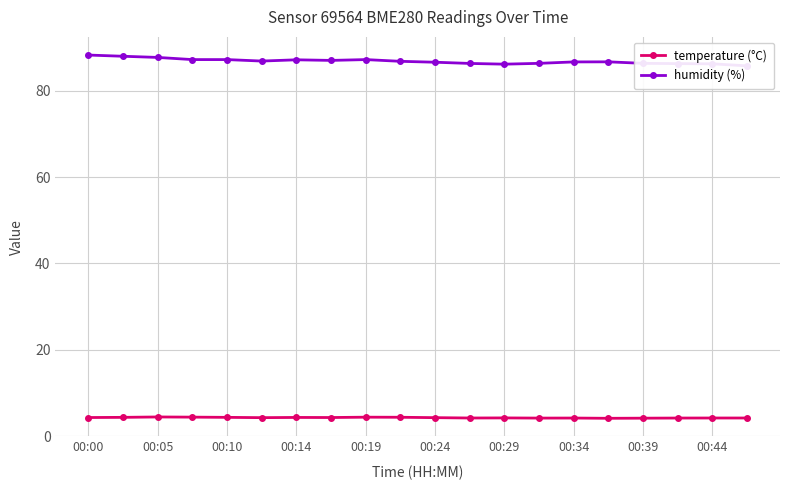

Is this an area chart (filled region under the line)?

No